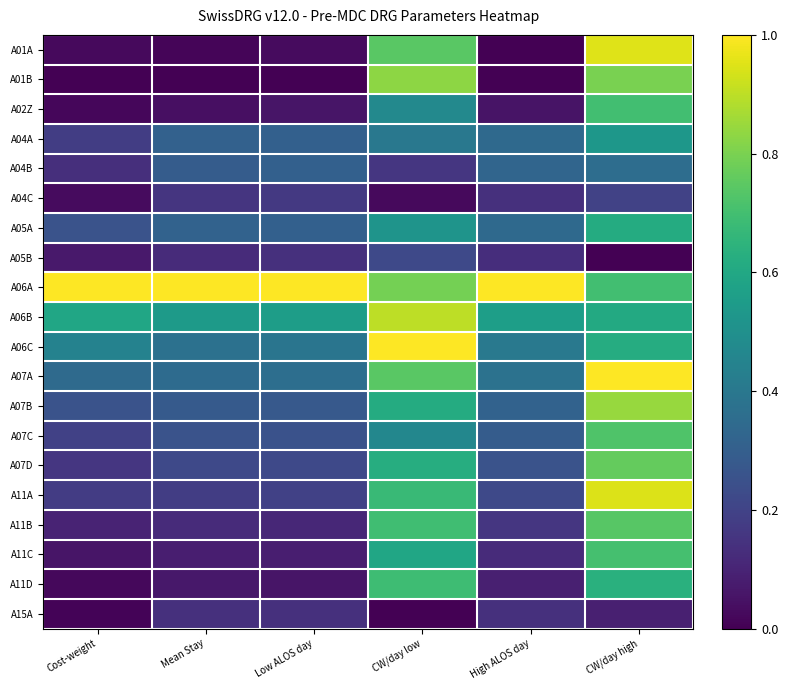

At which category is the sum across all series the highest?

CW/day high